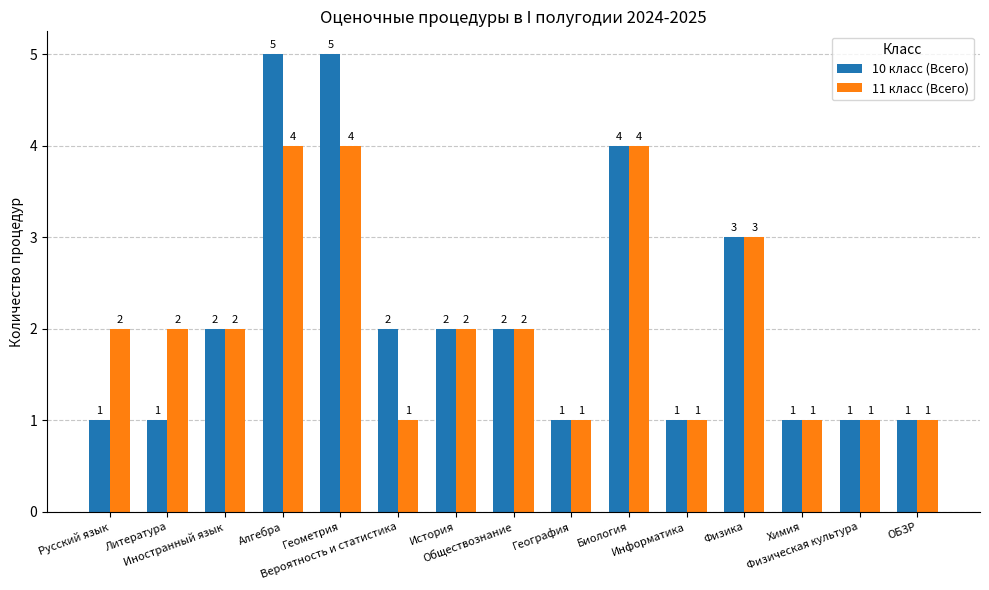

The value of 11 класс (Всего) at Литература is 3. True or false?

False